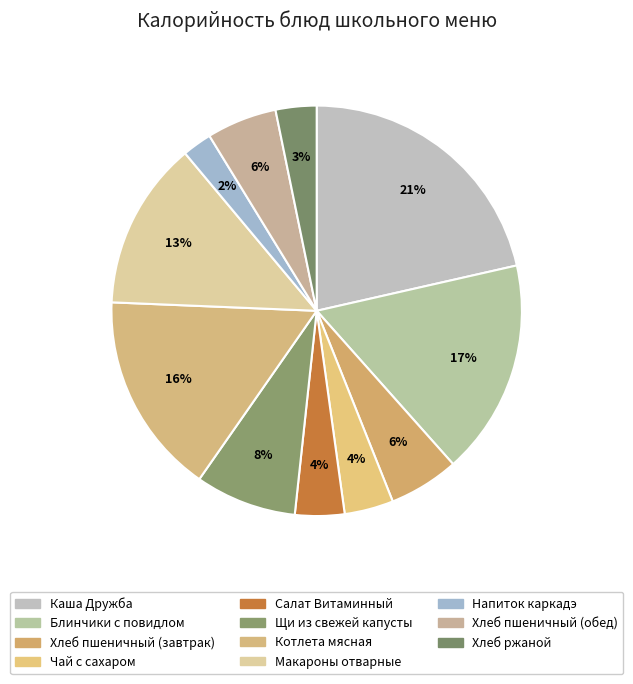

How many slices are in this pie chart?

11